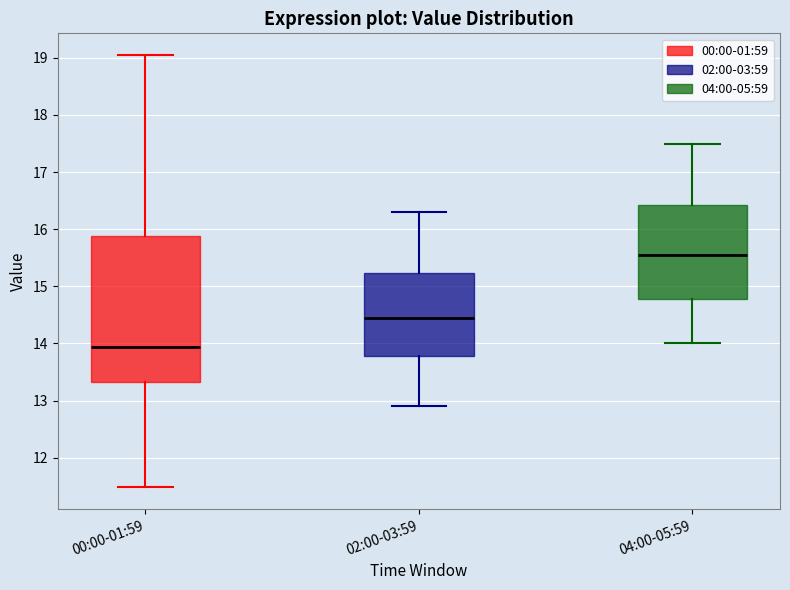

Reading left to right, read every box against the y-axis: the position of its median line, the range the box covers, and the ends of its whiskers. The values are not printed on the chart, so give them approximately, as read against the axis.

00:00-01:59: median 13.9, box 13.3 to 15.9, whiskers 11.5 to 19.1
02:00-03:59: median 14.5, box 13.8 to 15.2, whiskers 12.9 to 16.3
04:00-05:59: median 15.6, box 14.8 to 16.4, whiskers 14.0 to 17.5